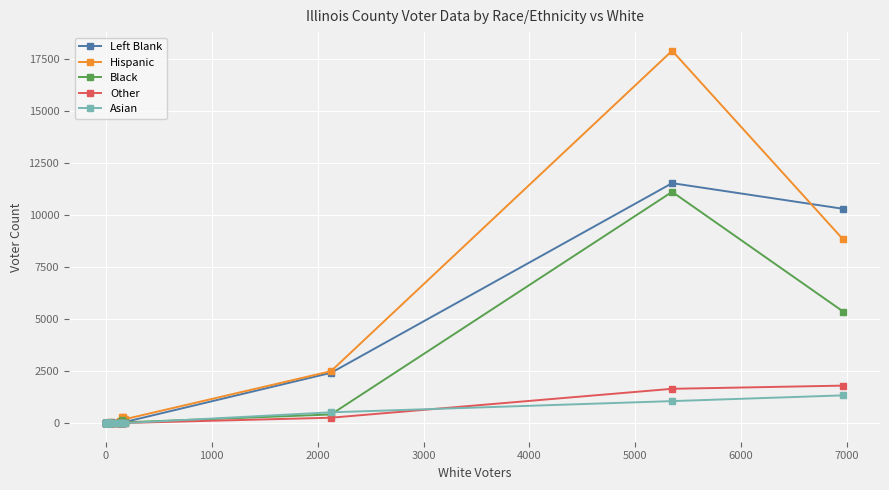

At how many categories does at least one series exceed 4337?

2